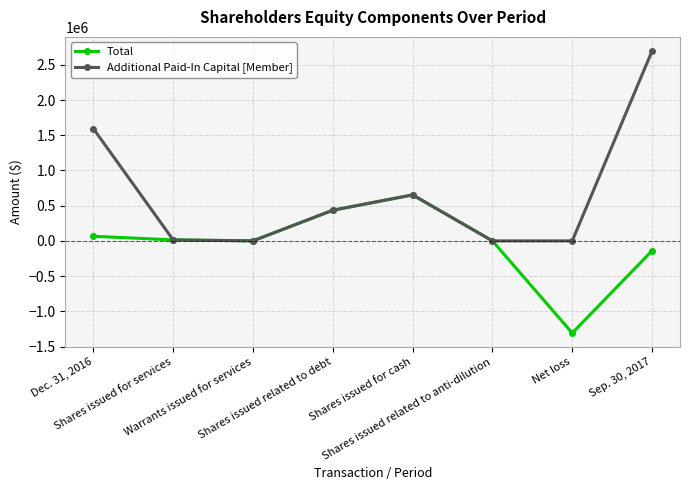

Which label corresponds to the smallest value in the chart?

Net loss